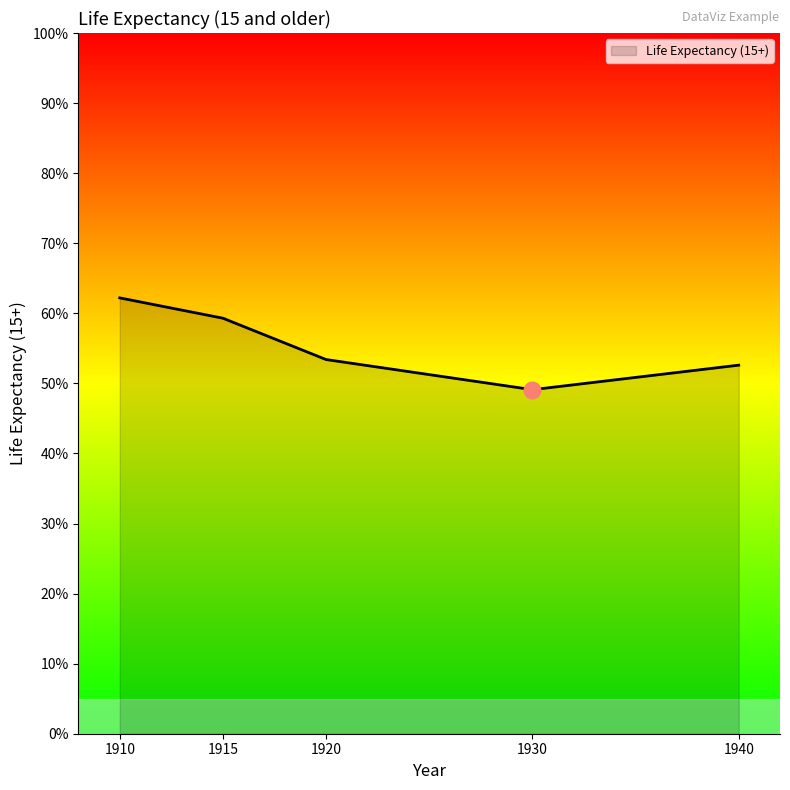

What is the greatest value displayed?

62.2